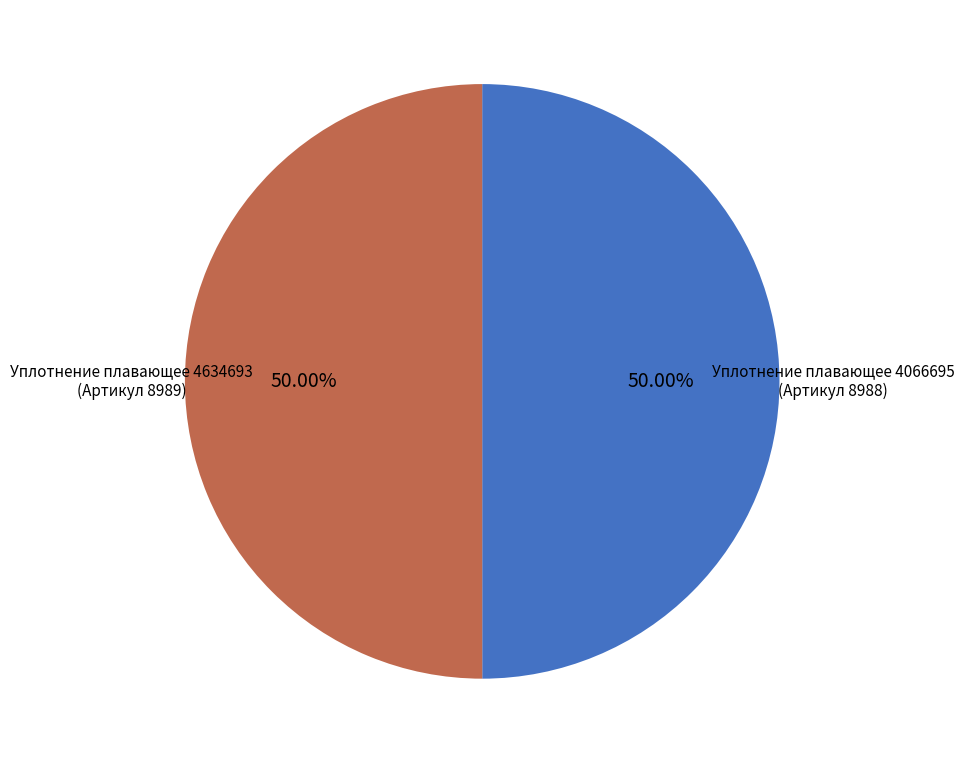

What is the ratio of the value at Уплотнение плавающее 4634693 to the value at Уплотнение плавающее 4066695?

1.0